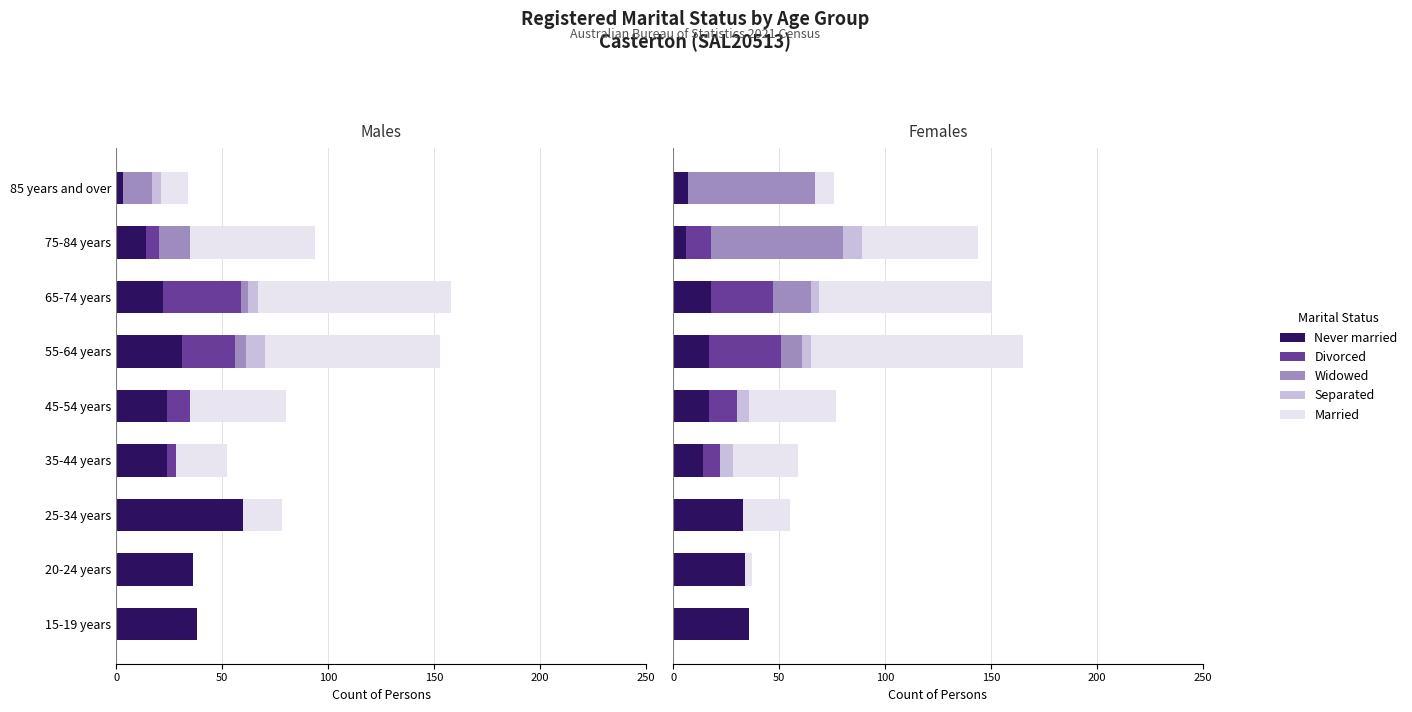

What is the total value across all series at 20-24 years?

37